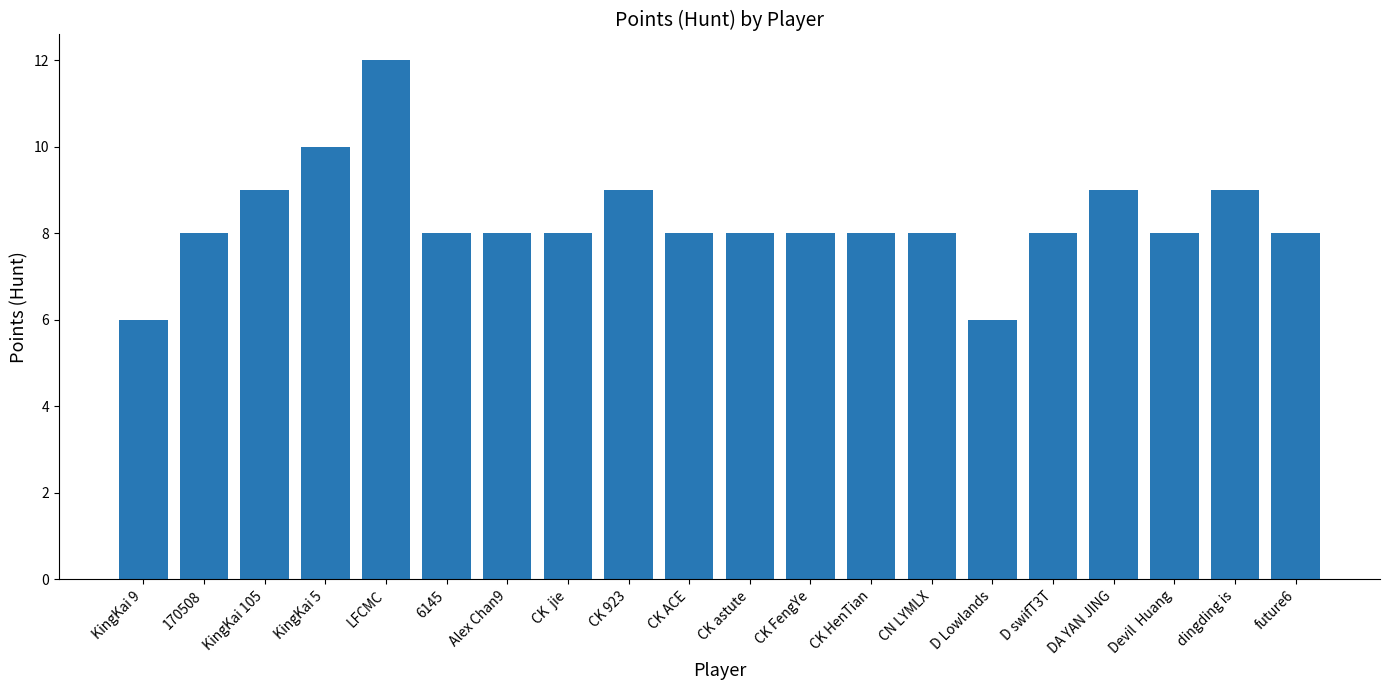

True or false: the data shows 6 at CN LYMLX.

False